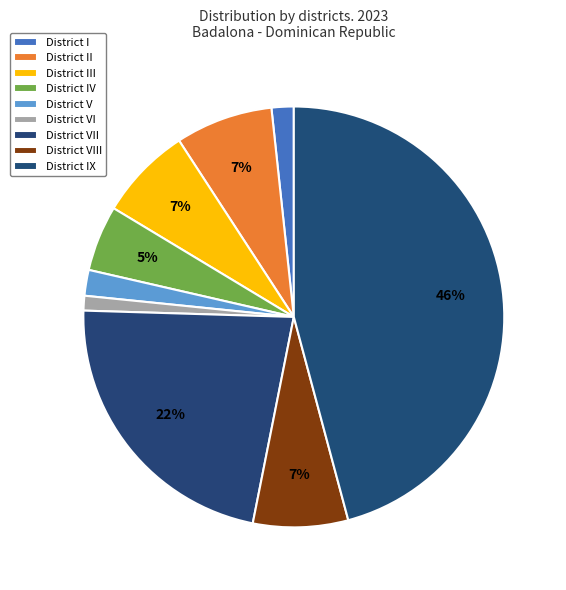

Count the number of slices in the pie.

9